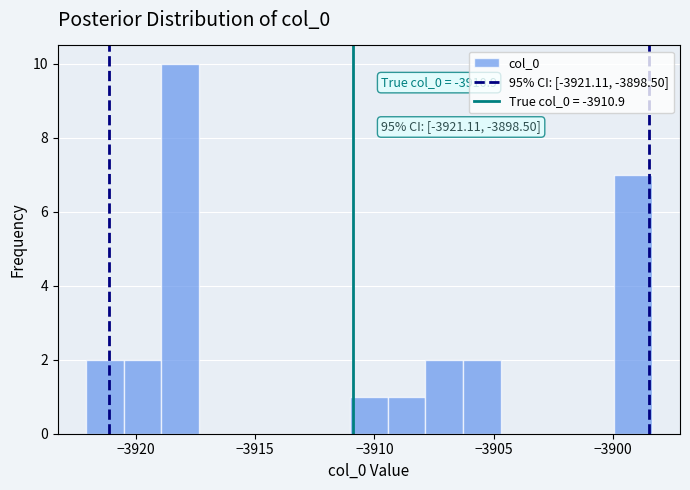

Around what value on the x-axis is the tallest bar? Give the approximate position of its centre, as read against the axis.

-3918.0